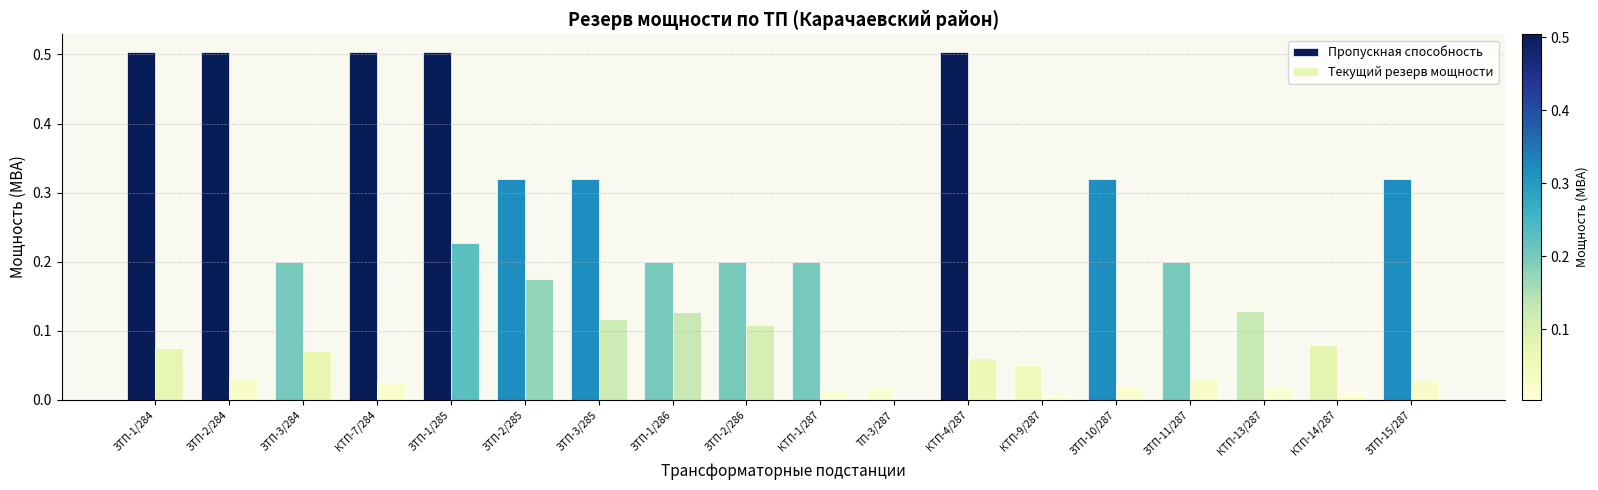

What is the label of the 10th bar from the right?

ЗТП-2/286